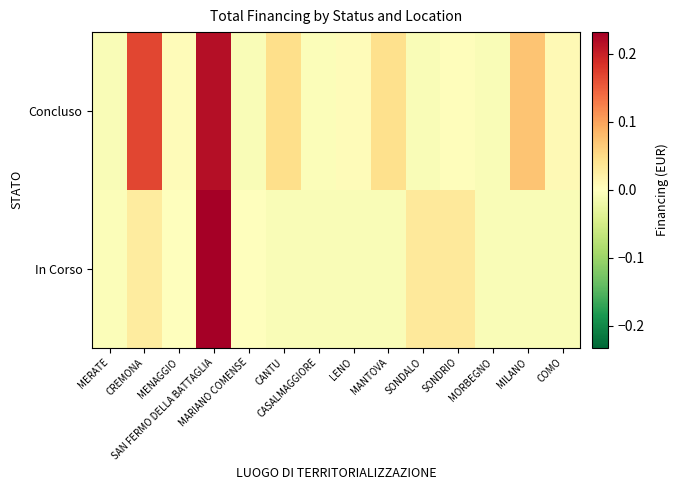

List the series in order of their peak value, lowest first.

Concluso, In Corso